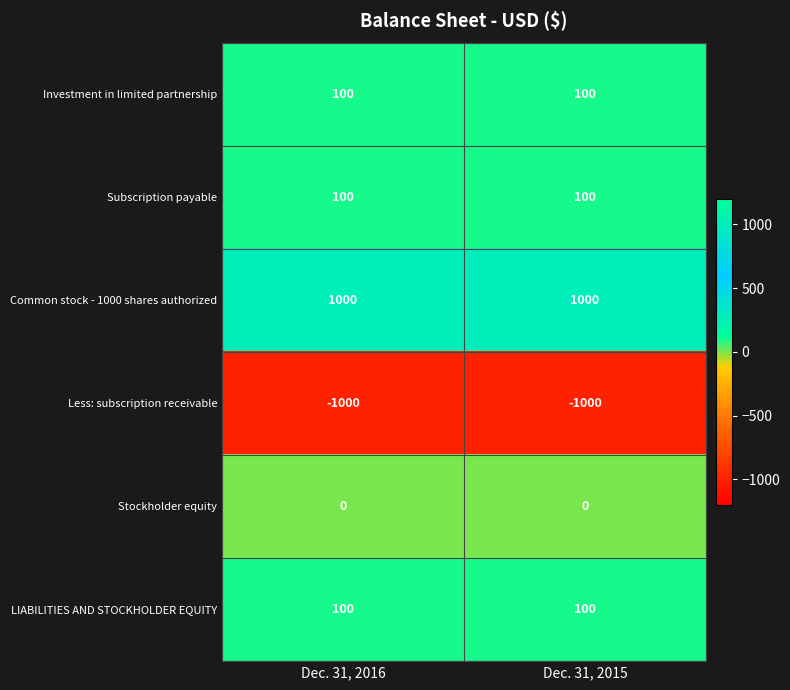

What is the spread (max minus min) of values at Dec. 31, 2016?

2000